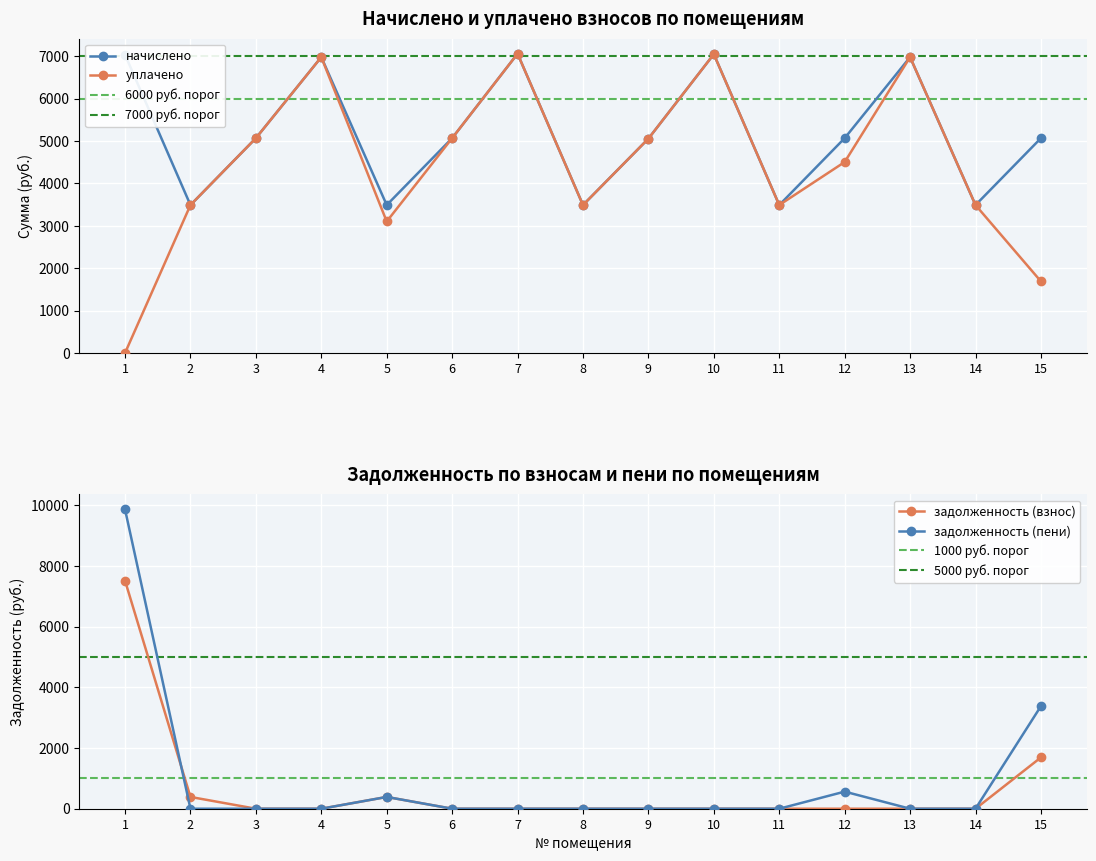

What is the total value across all series at 8?

6981.1